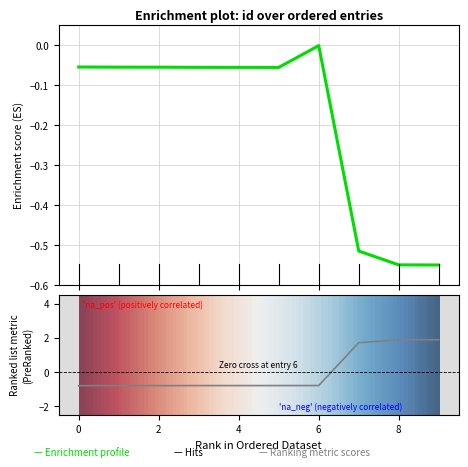

How many values exceed 0?

3